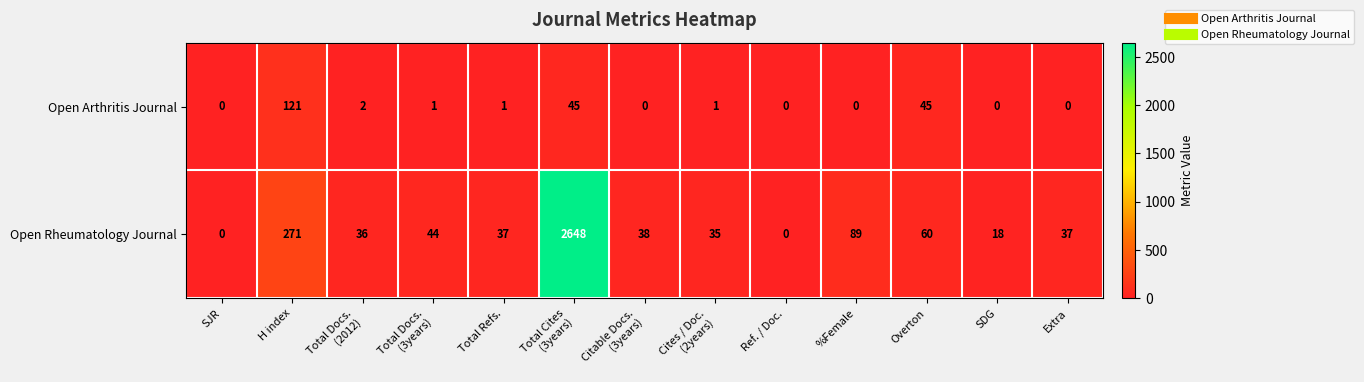

The Open Rheumatology Journal series shows 18 at SDG. True or false?

True